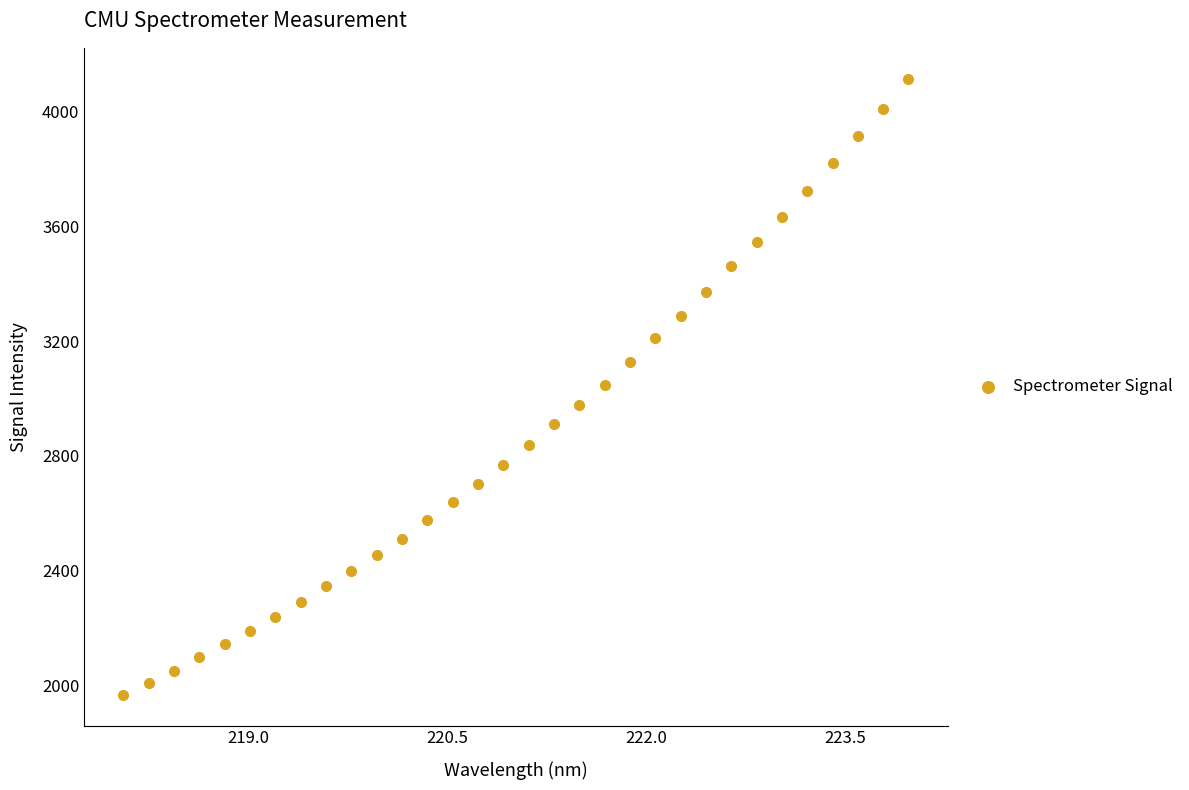

What is the range of X values (max minus min)?

5.9